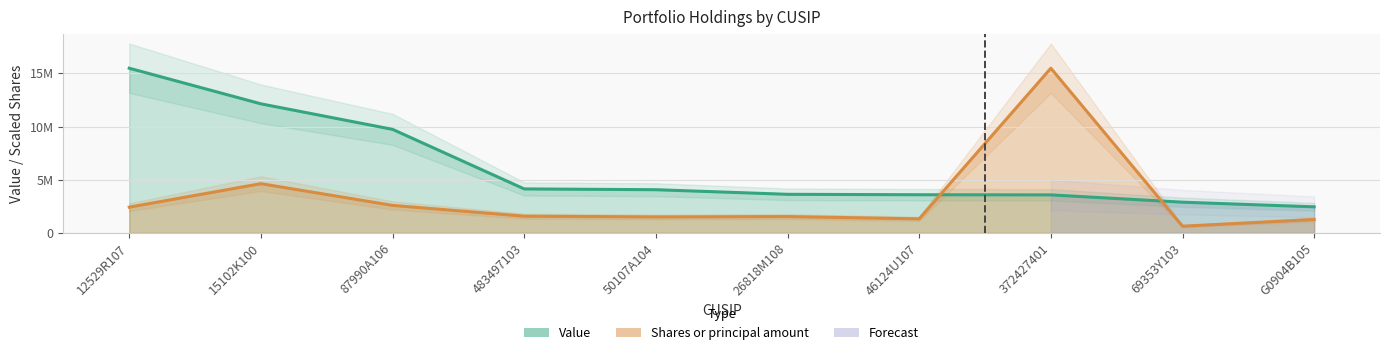

What is the label of the 2nd point from the left?

15102K100